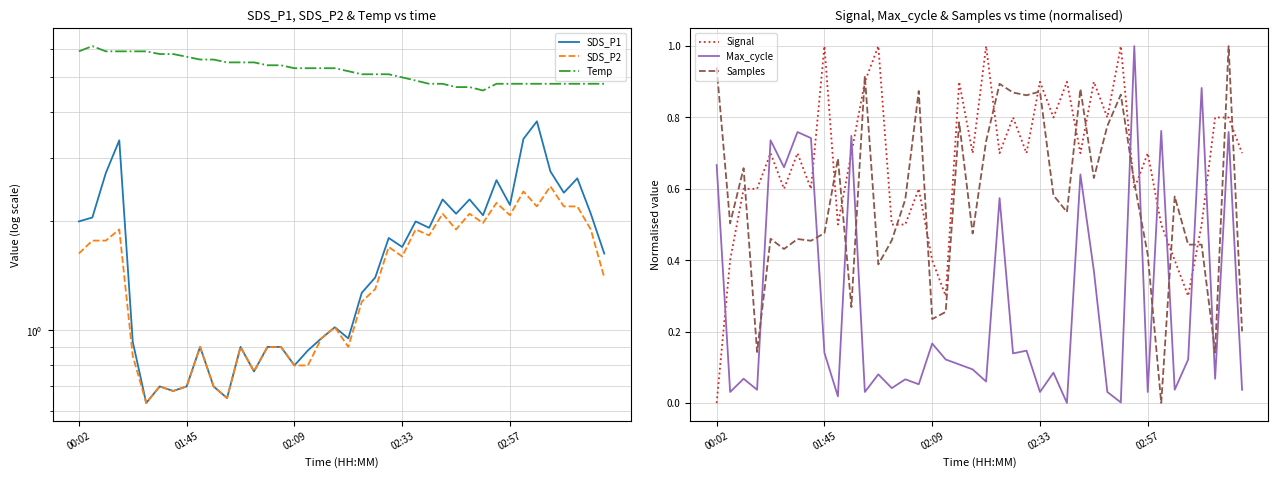

True or false: Signal and Max_cycle intersect in this chart.

True